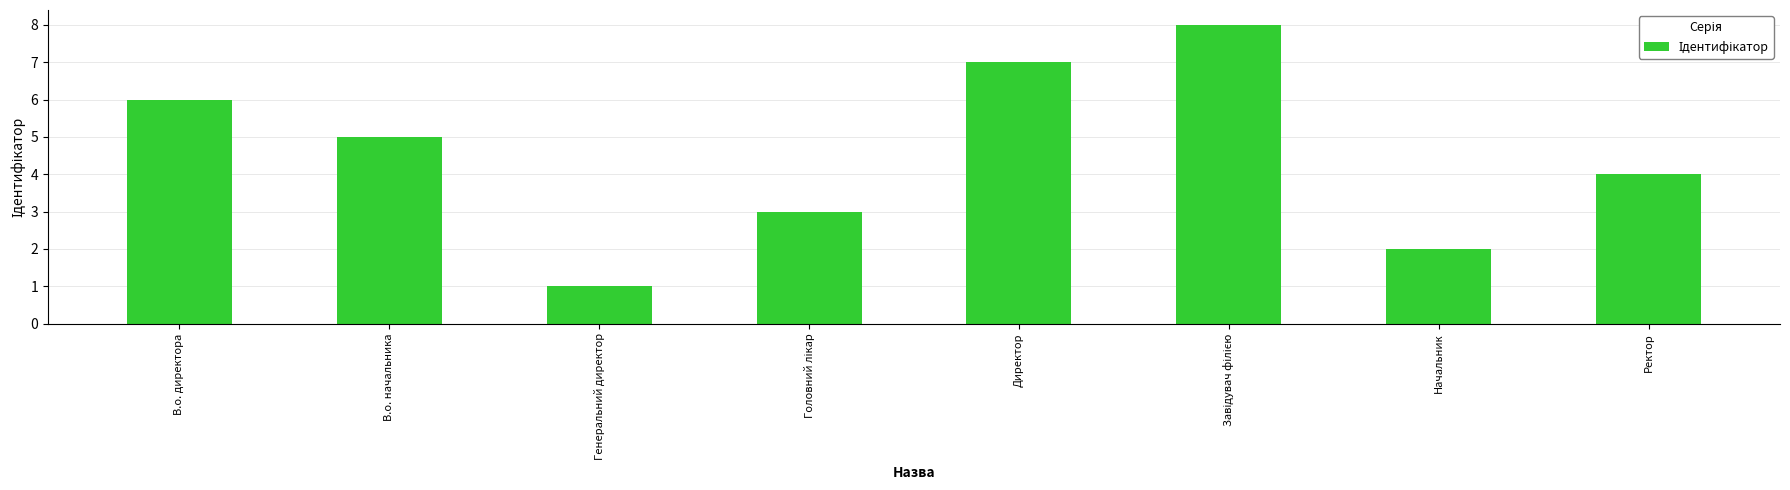

What is the label of the 7th bar from the left?

Начальник